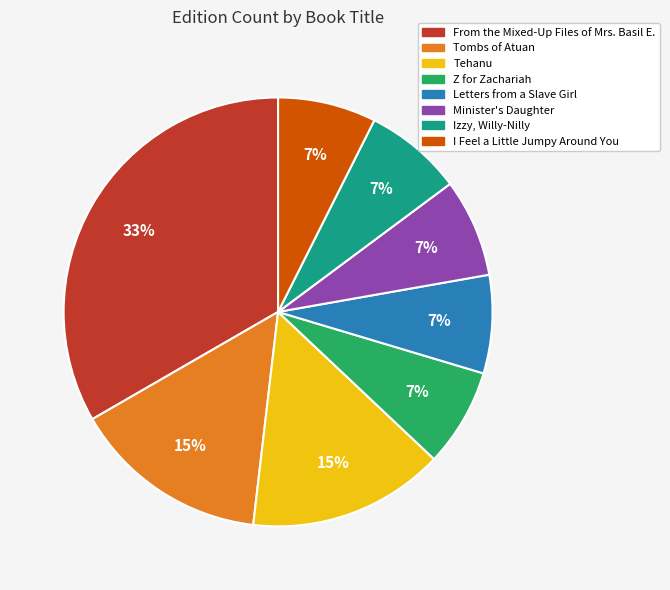

Is the sum of Tehanu and From the Mixed-Up Files of Mrs. Basil E. greater than half?

No